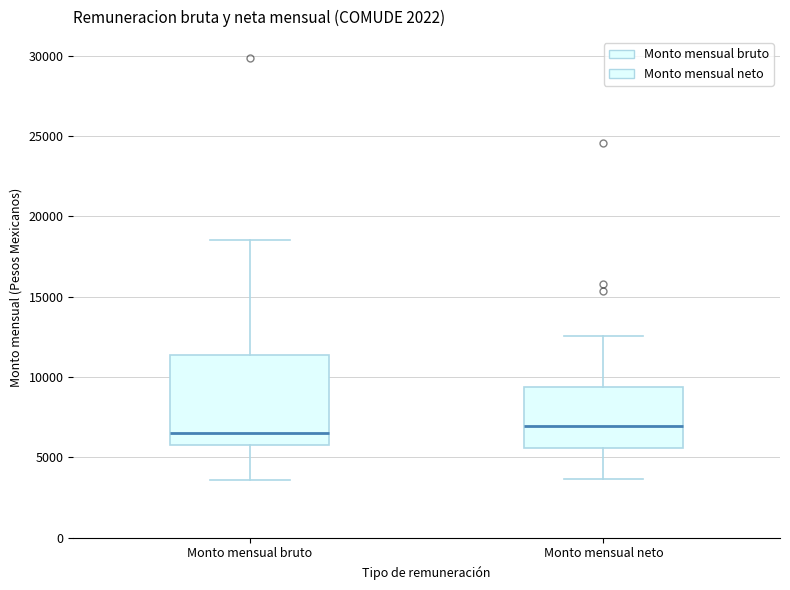

Which box is the tallest, from its lower edge to its upper edge?

Monto mensual bruto